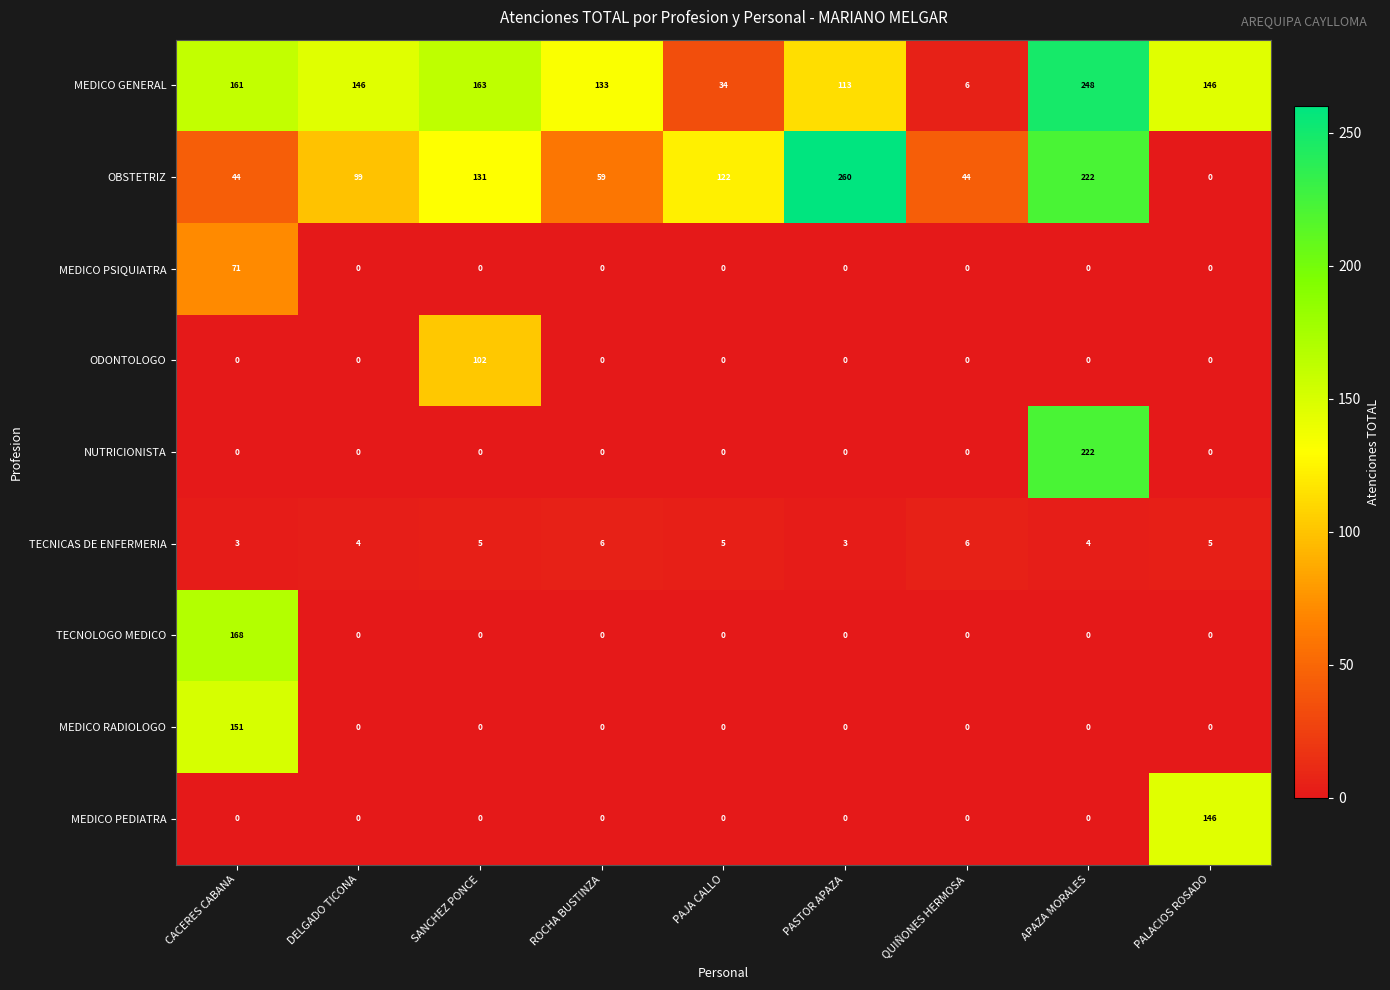

What is the sum of all OBSTETRIZ values?

981